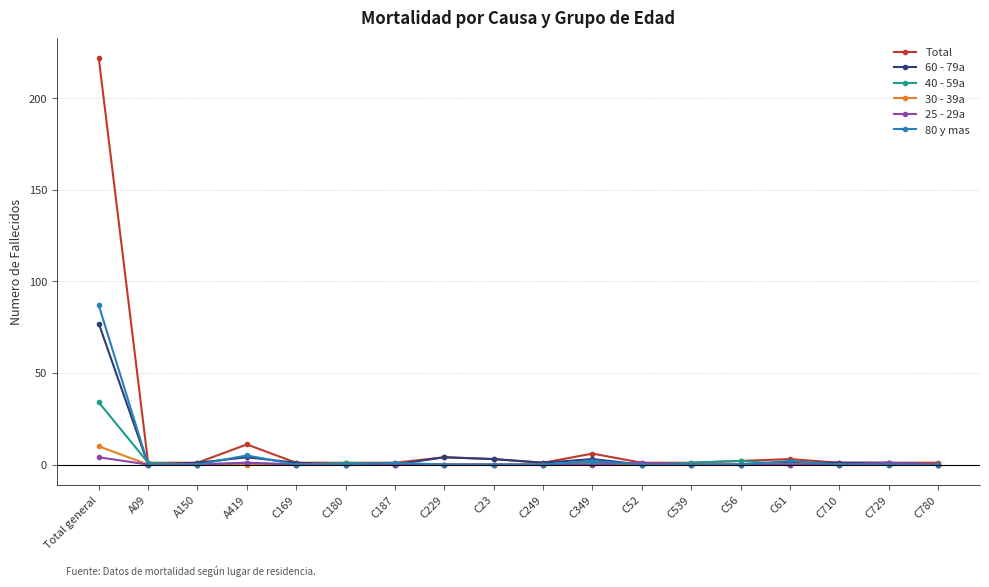

Reading left to right, what are all the values shown in this chart?

Total: 222	1	1	11	1	1	1	4	3	1	6	1	1	2	3	1	1	1
60 - 79a: 77	0	1	4	1	0	0	4	3	1	3	0	0	0	1	1	1	0
40 - 59a: 34	1	0	1	0	1	0	0	0	0	1	0	1	2	0	0	0	0
30 - 39a: 10	0	0	0	0	0	0	0	0	0	0	0	0	0	0	0	0	0
25 - 29a: 4	0	0	1	0	0	0	0	0	0	0	1	0	0	0	0	1	0
80 y mas: 87	0	0	5	0	0	1	0	0	0	2	0	0	0	2	0	0	0